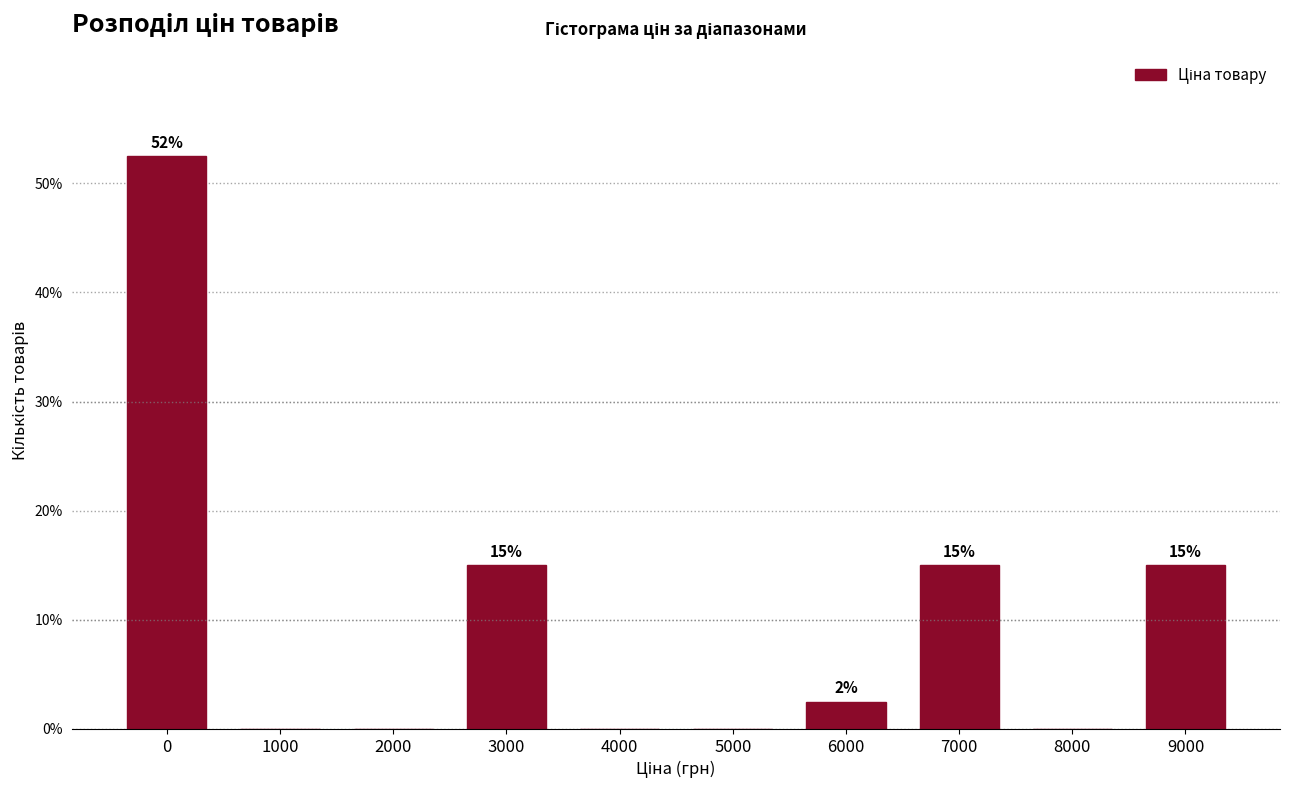

The chart shows a value of -36.3 at 4000. True or false?

False